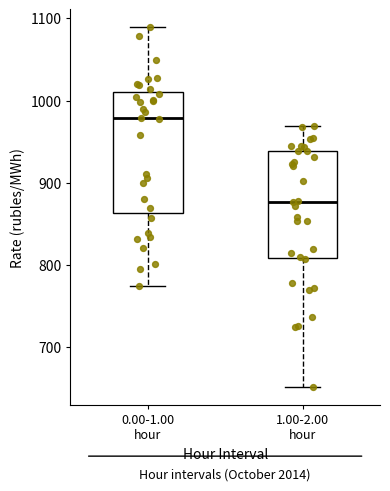

Reading left to right, transcribe this box plot: for each box, give where its median line is, the range the box spans, and where its two whiskers end, as read against the y-axis. The values are not printed on the chart, so give them approximately, as read against the axis.

0.00-1.00 hour: median 980, box 860 to 1010, whiskers 770 to 1090
1.00-2.00 hour: median 880, box 810 to 940, whiskers 650 to 970